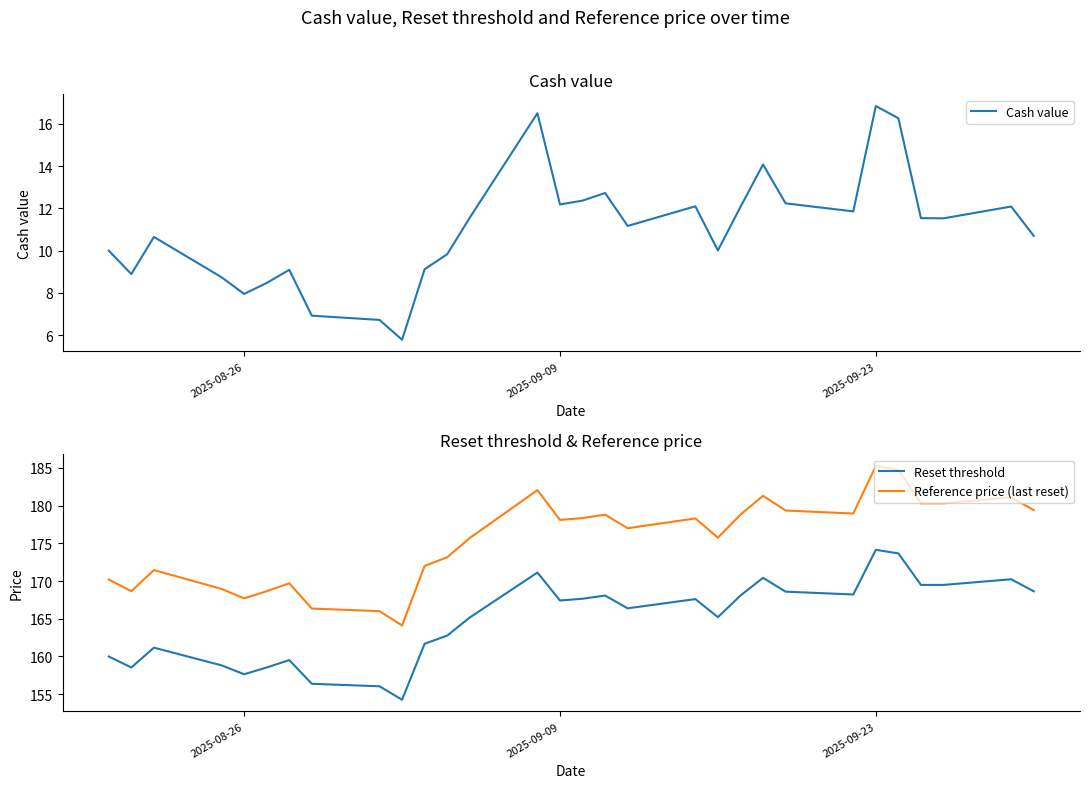

What is the highest value of the Reset threshold series?

174.1